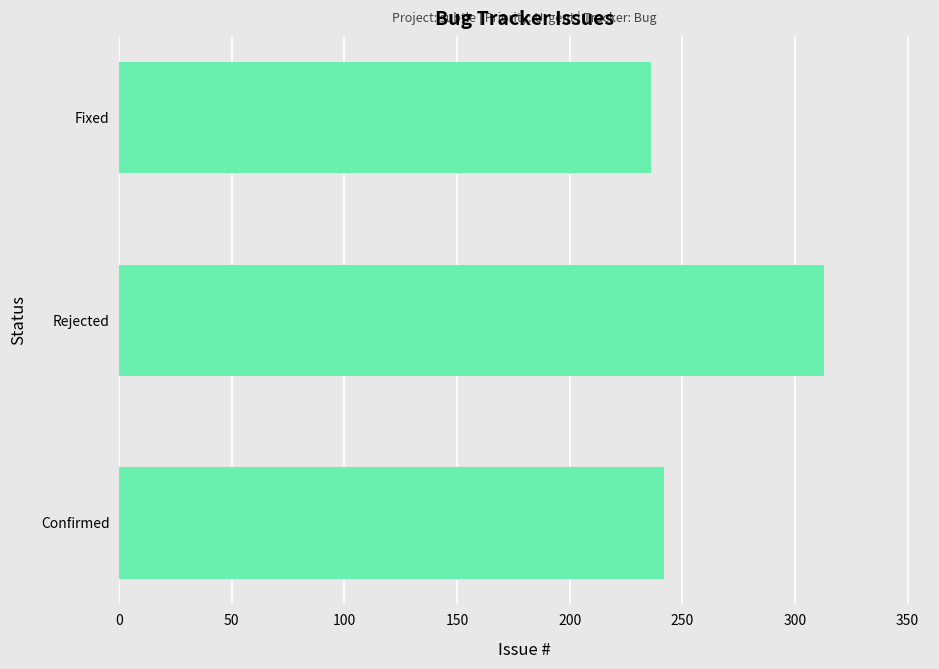

What is the change in value from Confirmed to Rejected?

+71